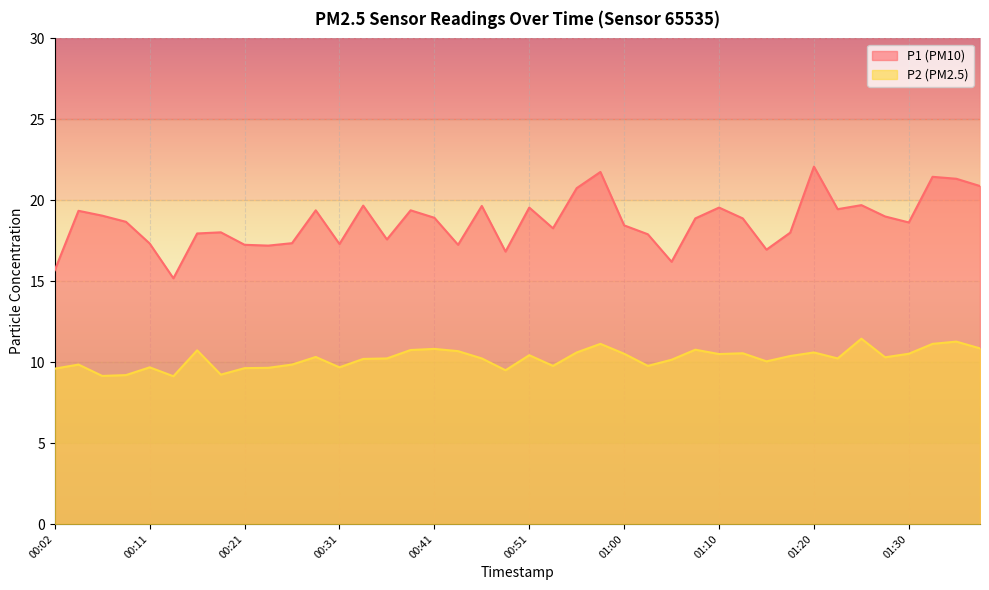

The value of P1 at 00:24 is 17.2. True or false?

True